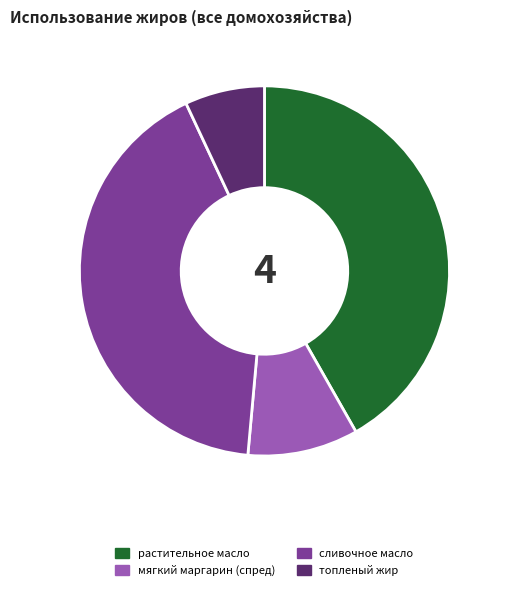

Which has a higher value, сливочное масло or мягкий маргарин (спред)?

сливочное масло